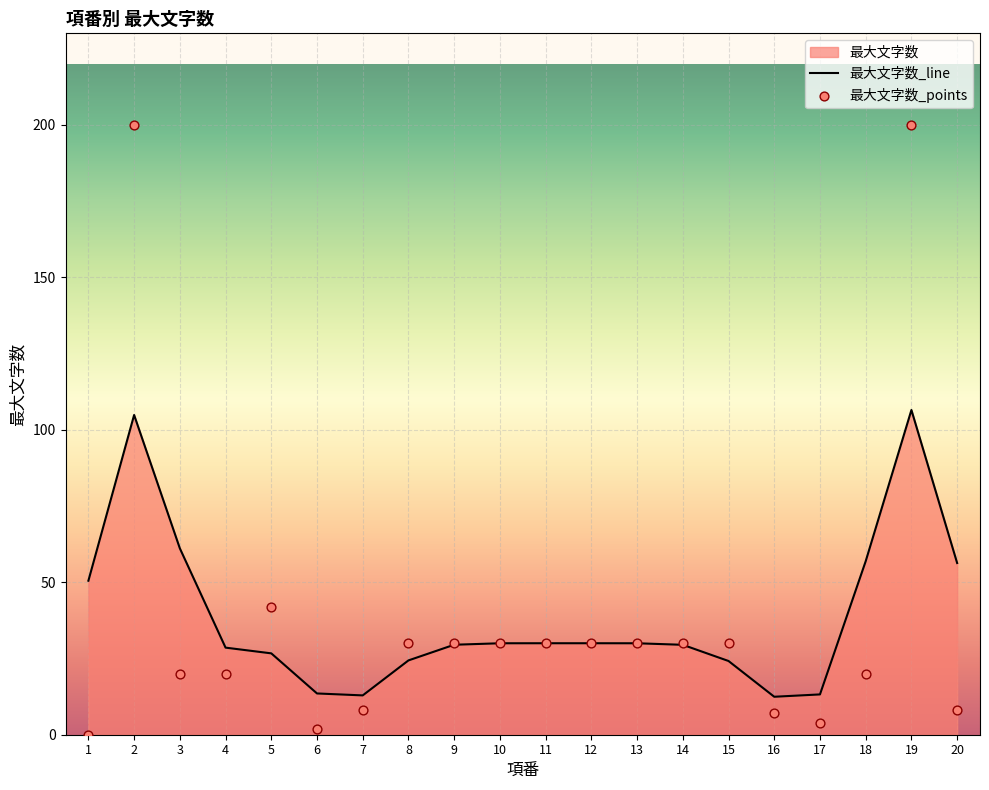

What is the change in value from 8 to 16?

-23